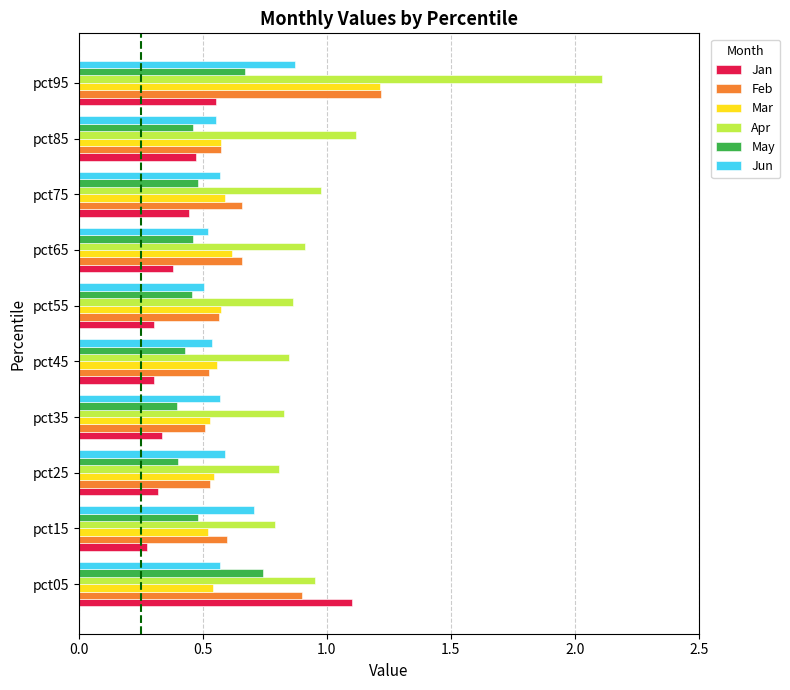

What are all the series names shown in the legend?

Jan, Feb, Mar, Apr, May, Jun